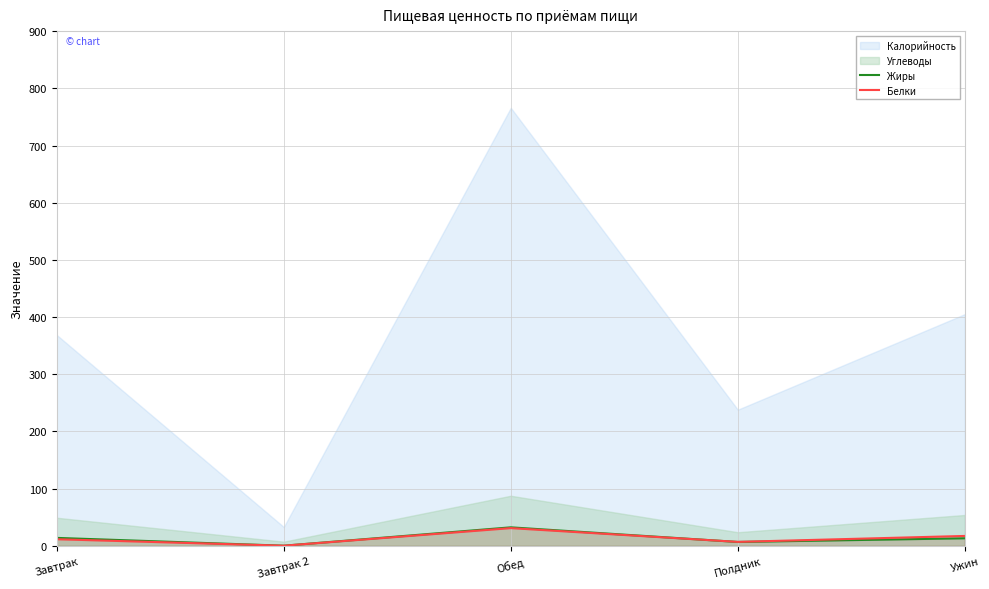

The value of Белки at Ужин is 17.4. True or false?

True